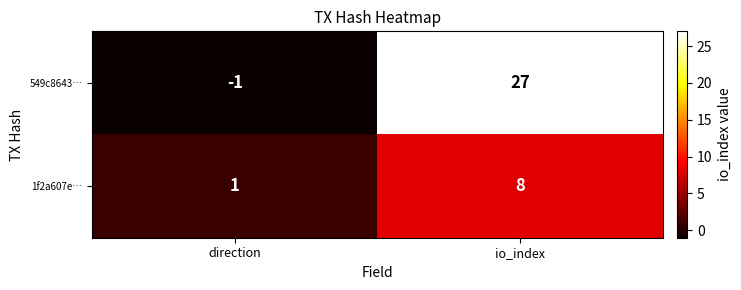

How many data points in 549c8643… are less than 27?

1